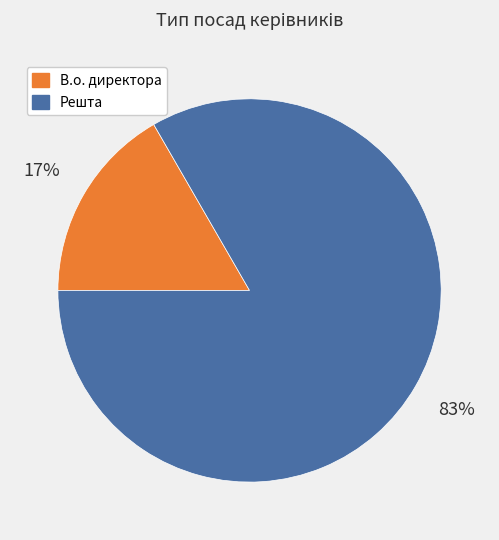

Does any single category account for the majority?

Yes